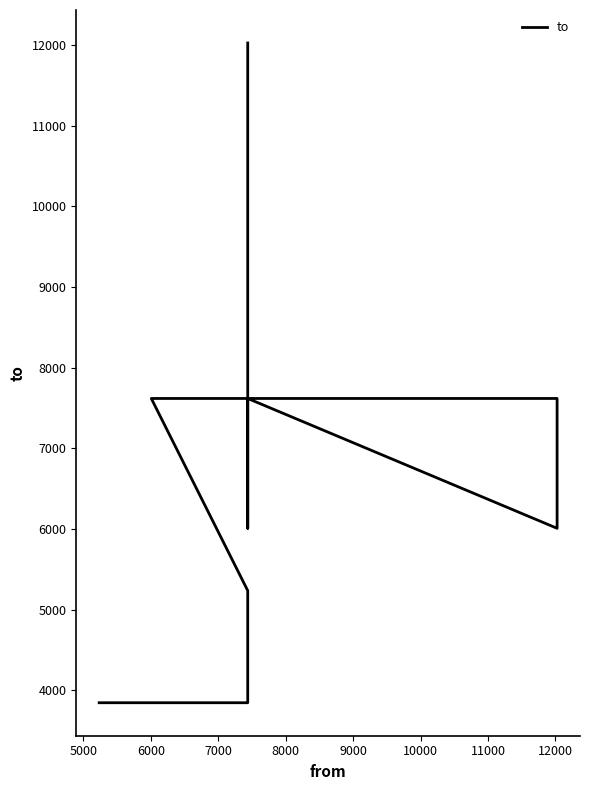

Where does the data first go above 6007?

7000